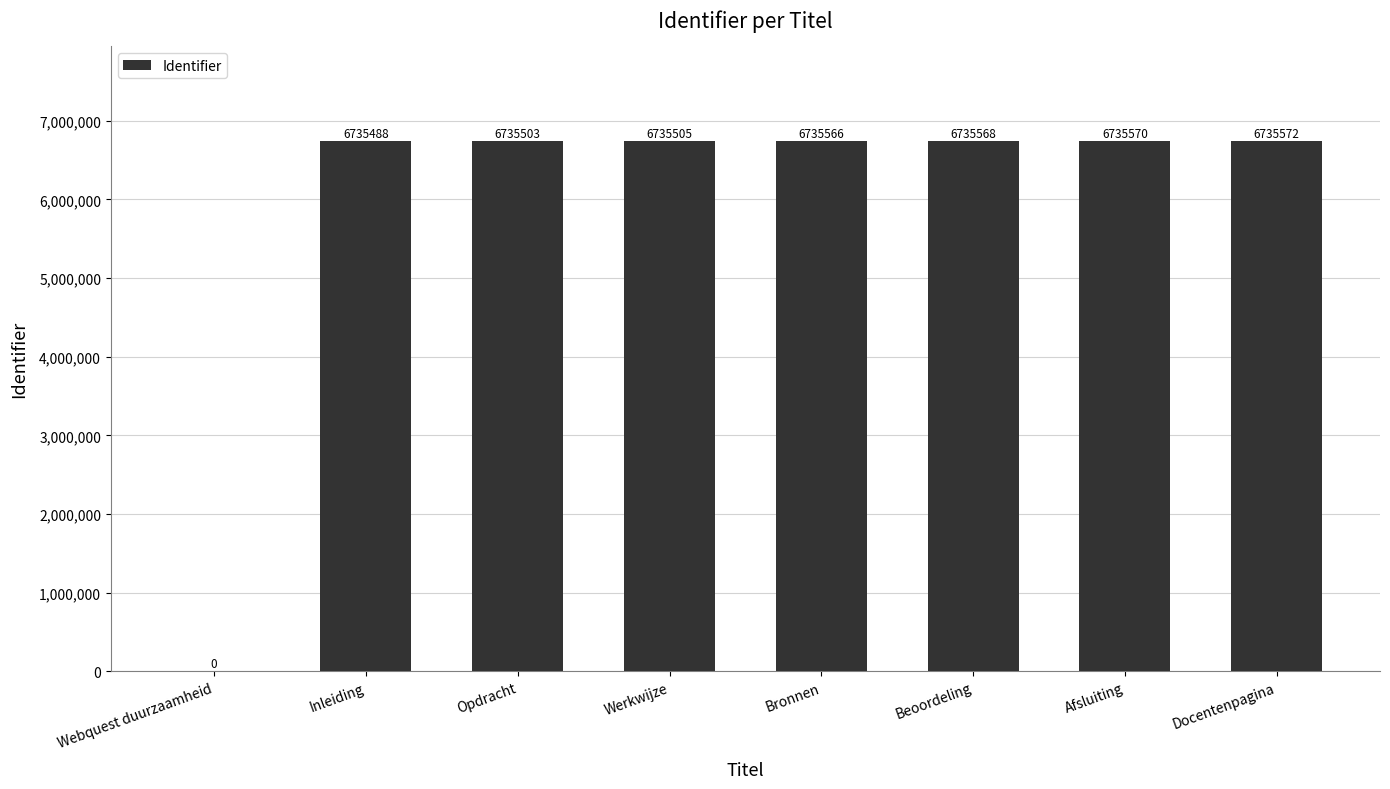

What is the sum of the values at Beoordeling and Webquest duurzaamheid?

6735568